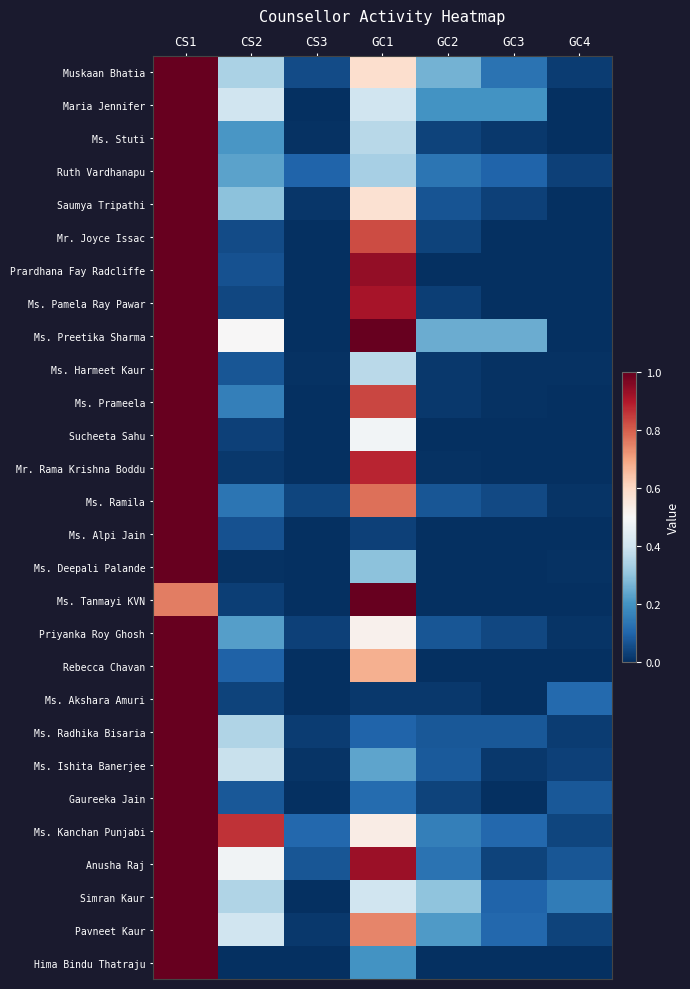

How many distinct data groups are displayed?

28